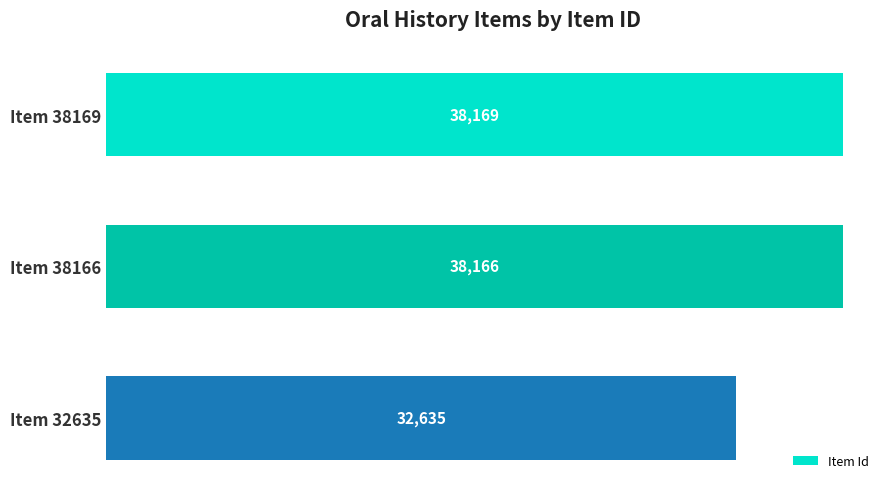

List the labels in order of value, smallest first.

Item 32635, Item 38166, Item 38169